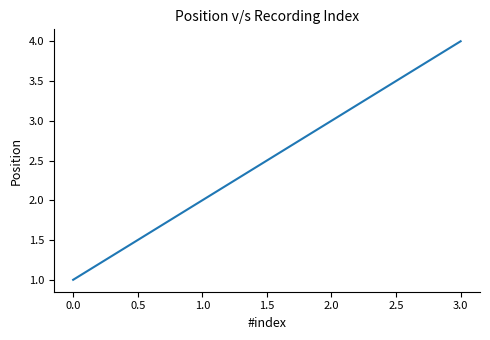

List the labels in order of value, smallest first.

0.0, 1.0, 2.0, 3.0